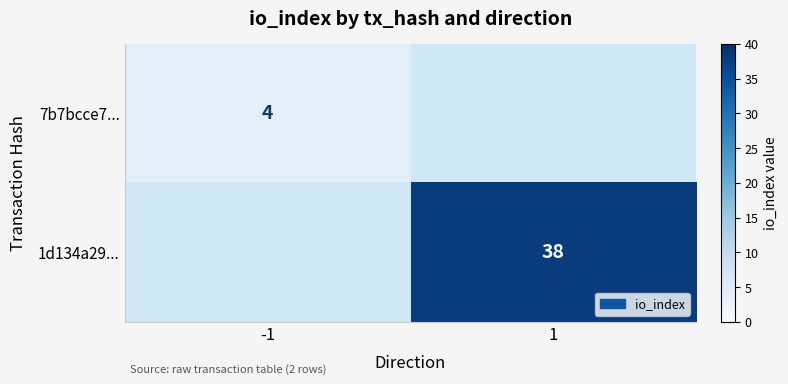

At how many categories does at least one series exceed 26?

1